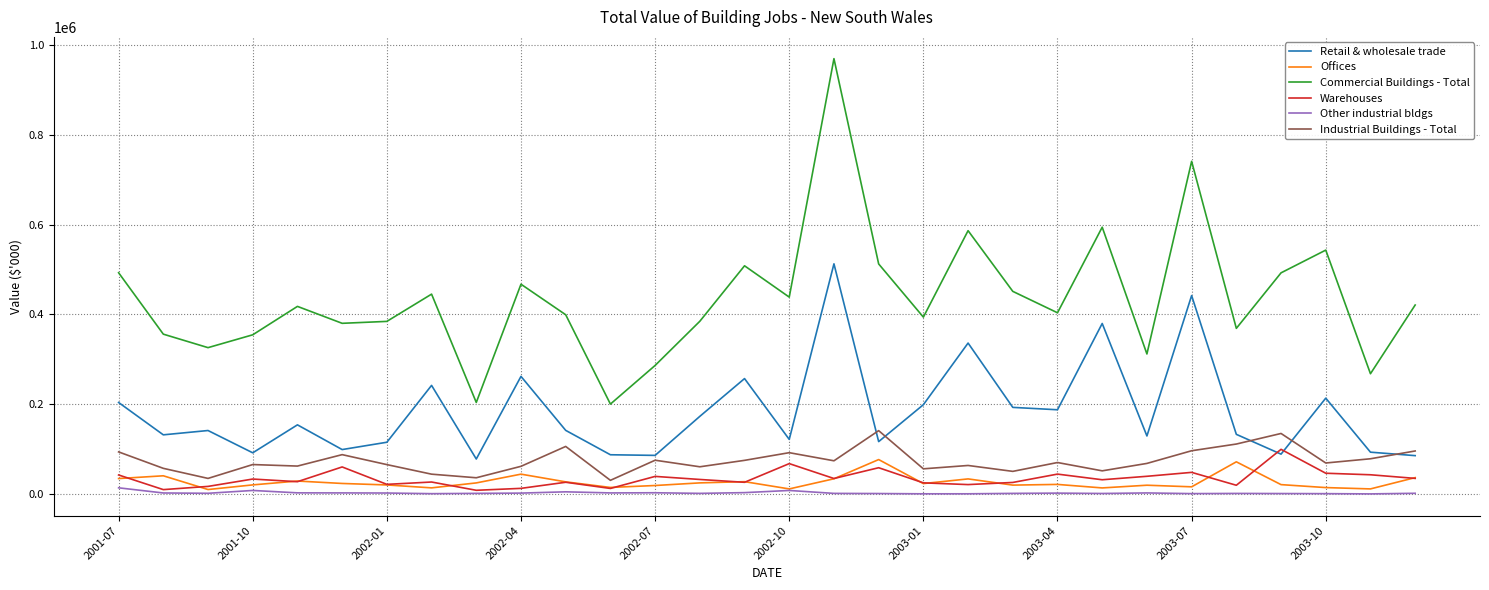

Which series has the largest range (max minus min)?

Commercial Buildings - Total